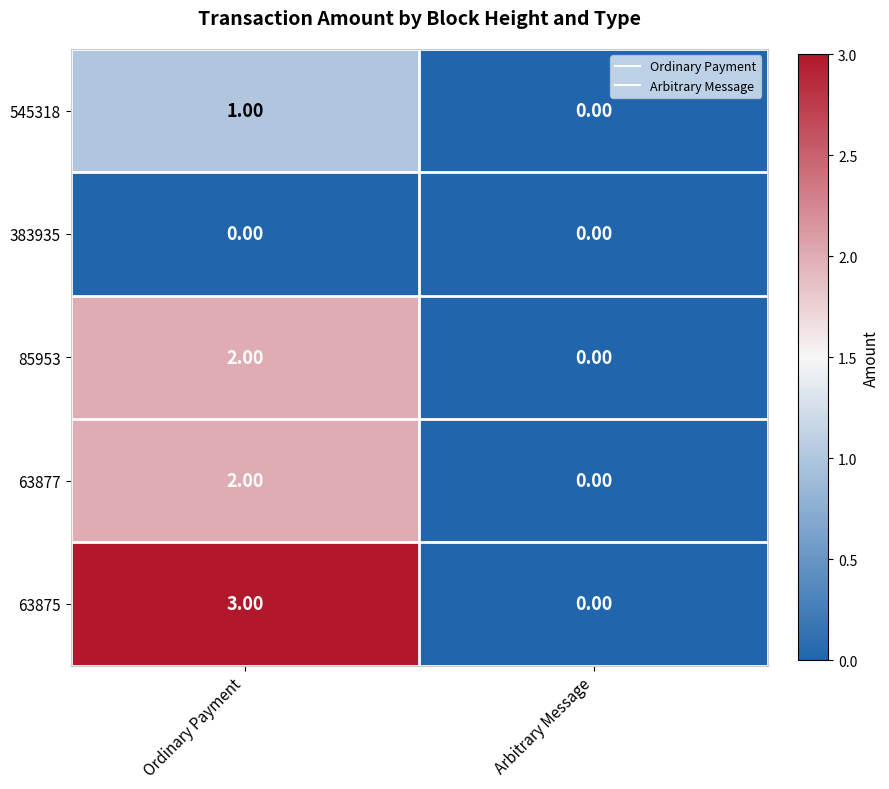

List the labels in order of 63877 value, largest first.

Ordinary Payment, Arbitrary Message